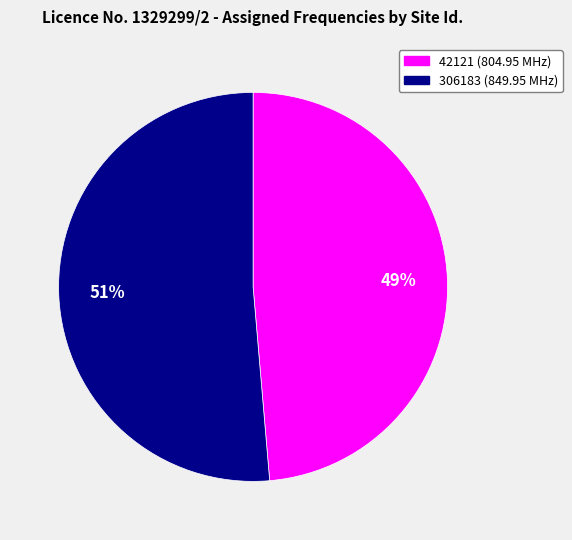

Which has a higher value, 306183 or 42121?

306183